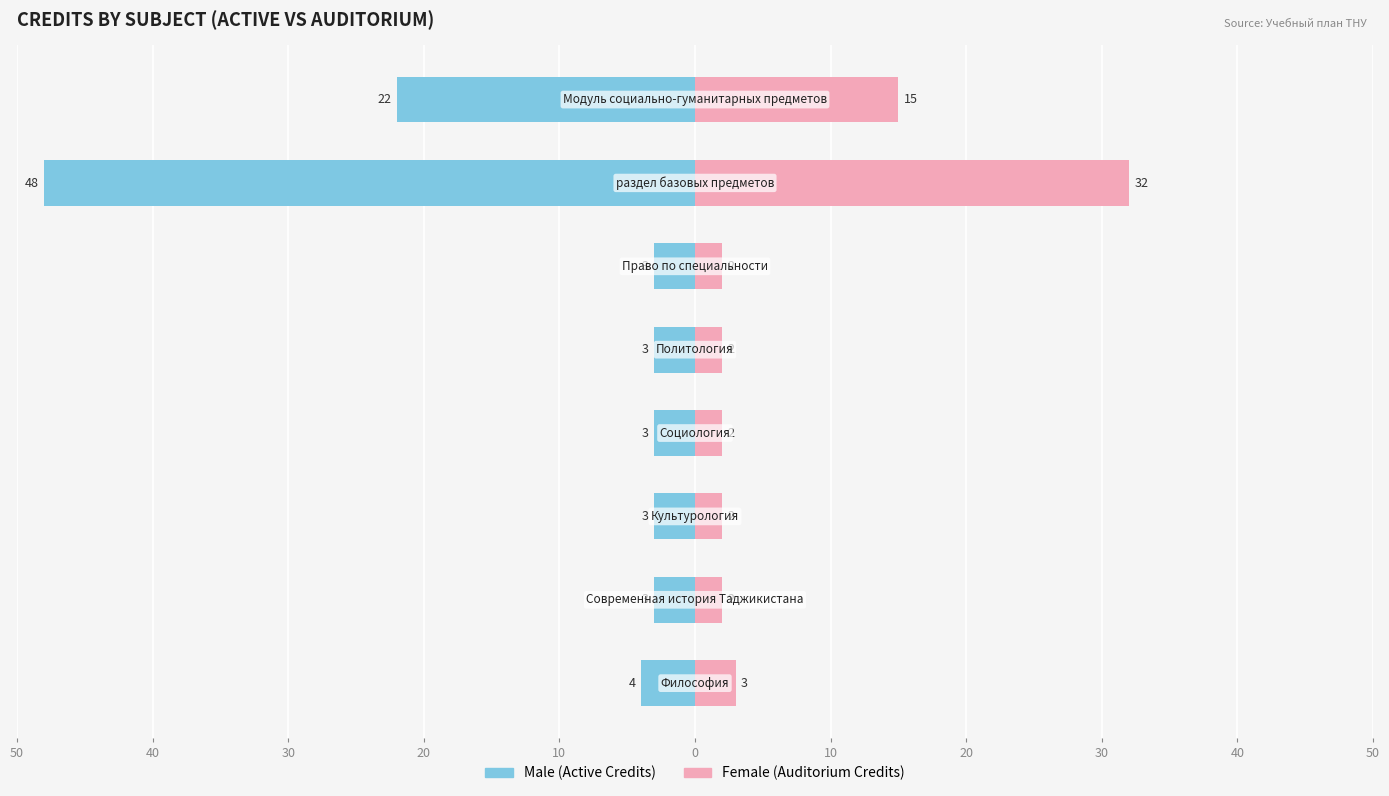

The Male series shows -3 at 0. True or false?

True